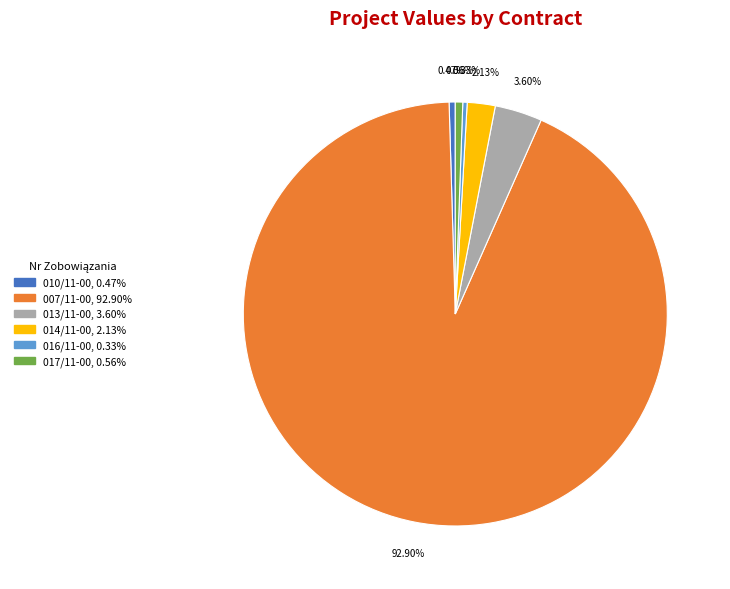

Is there any slice that represents more than half of the pie?

Yes